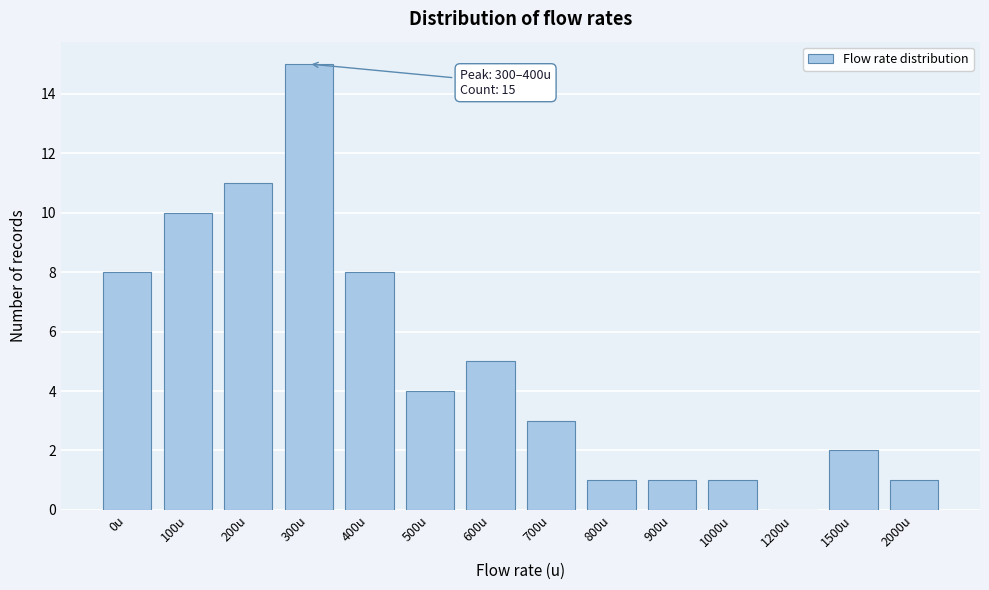

Reading left to right, what are all the values shown in this chart?

0u=8	100u=10	200u=11	300u=15	400u=8	500u=4	600u=5	700u=3	800u=1	900u=1	1000u=1	1200u=0	1500u=2	2000u=1